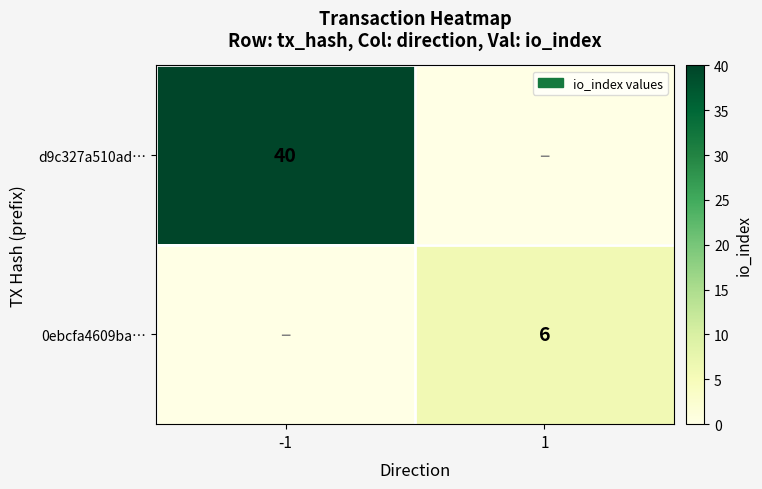

True or false: 0ebcfa4609ba… has a value of 10 at 1.

False